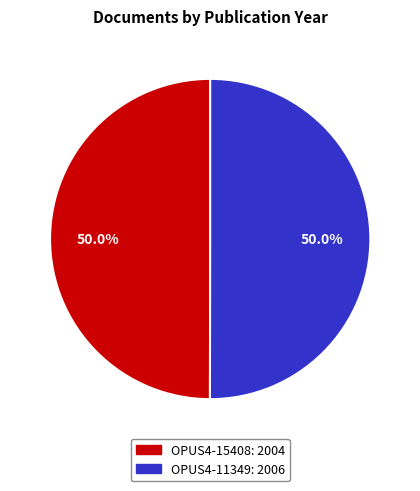

How much of the chart is everything except OPUS4-11349?

50.0%